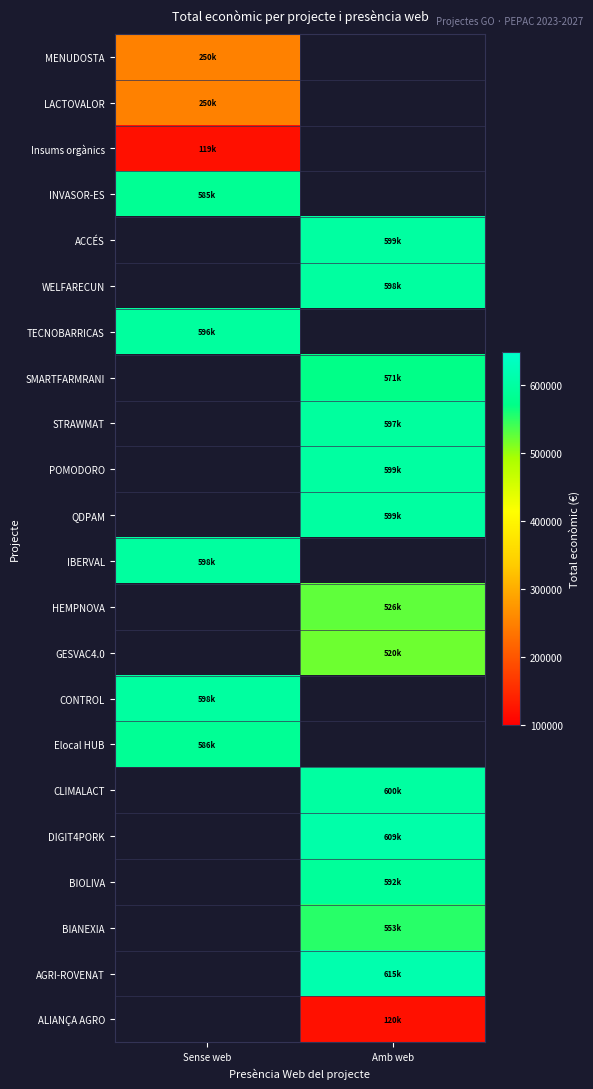

At which category does the chart reach its peak across all series?

Amb web